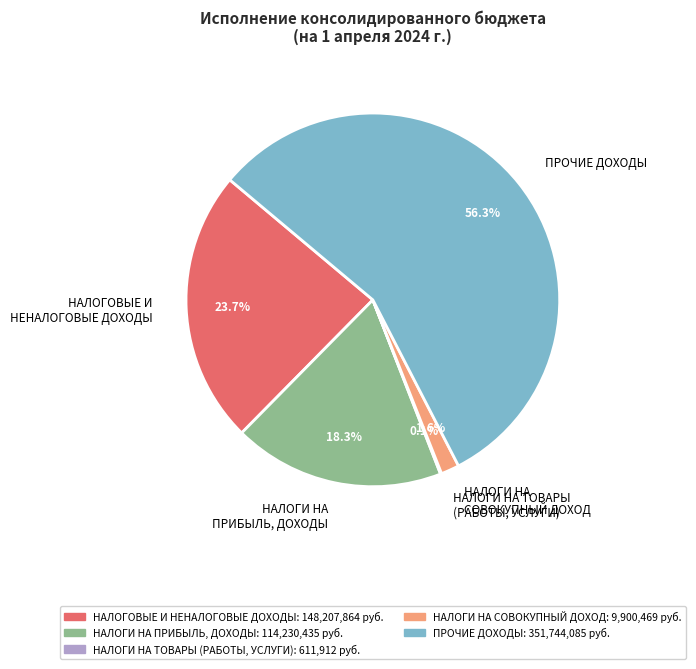

To the nearest percent, what portion does НАЛОГИ НА СОВОКУПНЫЙ ДОХОД represent?

2%